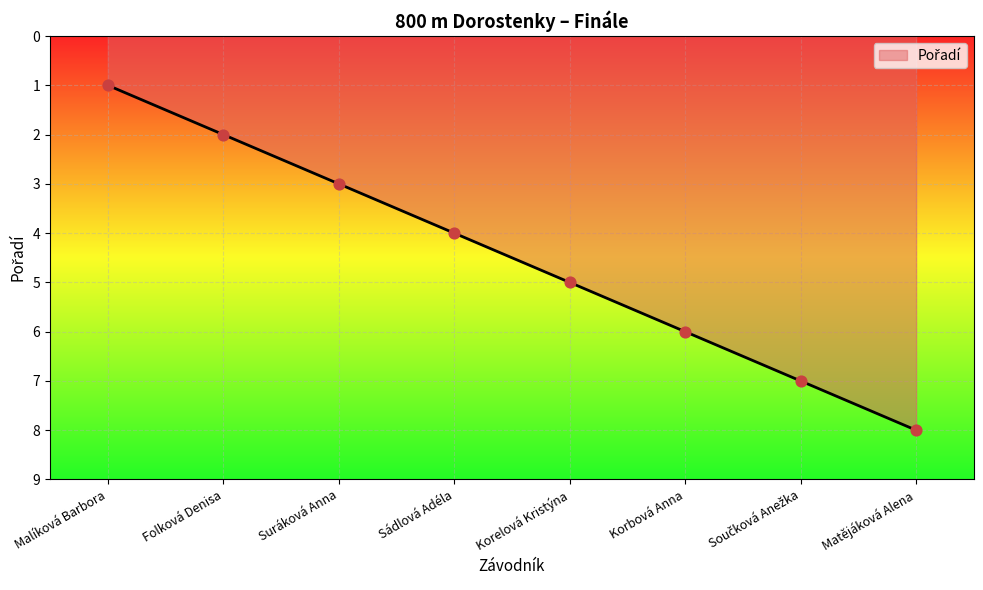

What is the change in value from Malíková Barbora to Korelová Kristýna?

+4